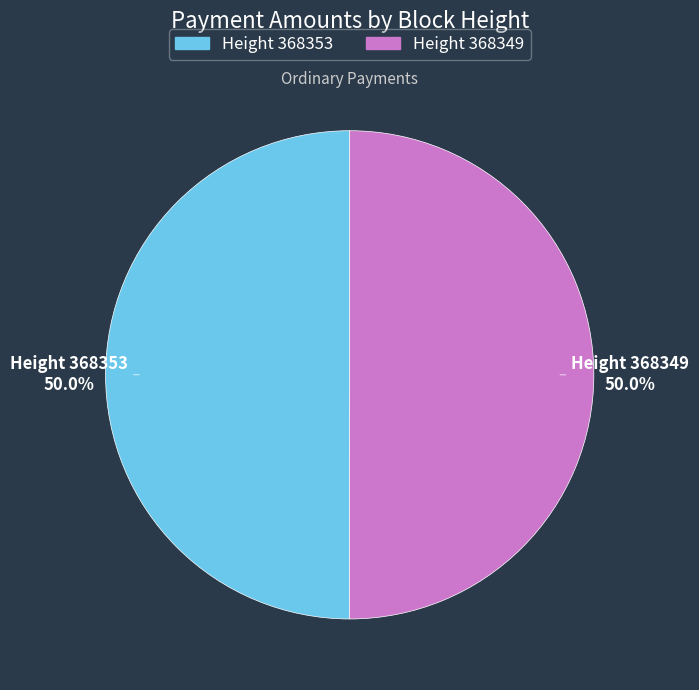

To the nearest percent, what is the average slice percentage?

50%